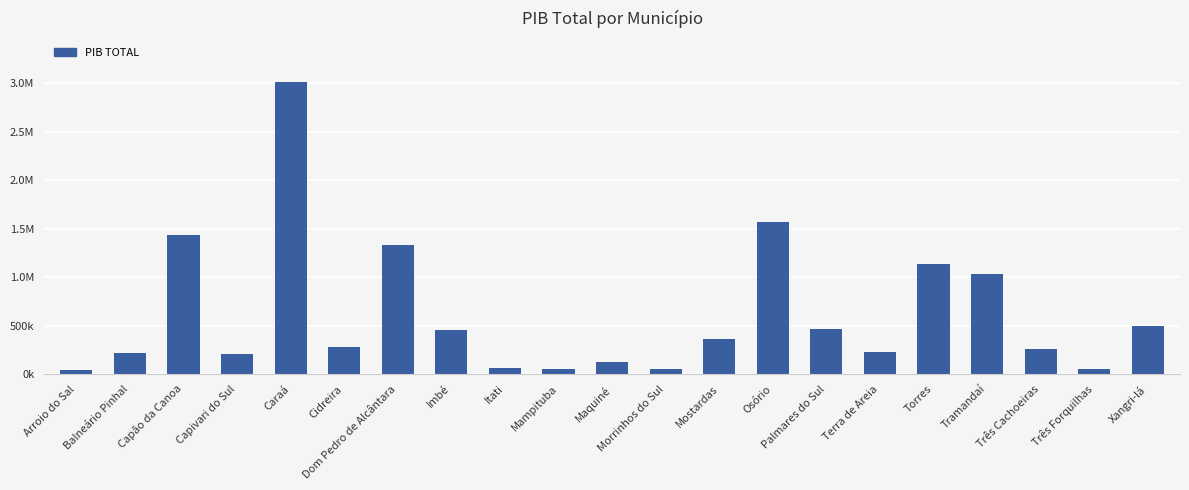

Does the chart contain any negative values?

No